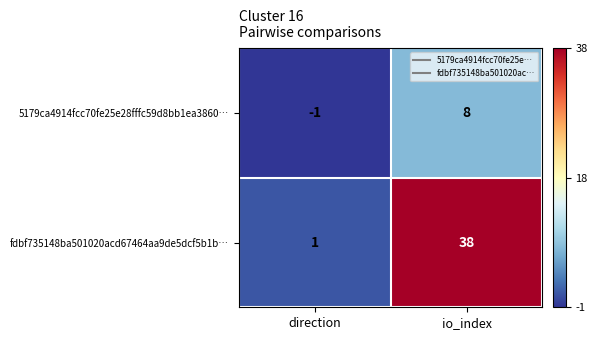

Rank the categories by fdbf735148ba501020acd67464aa9de5dcf5b1b… value from highest to lowest.

io_index, direction